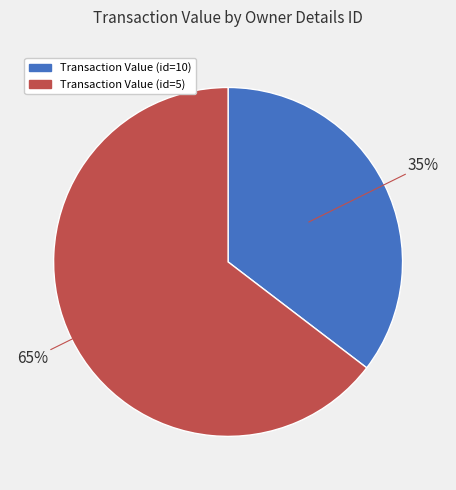

Does any single category account for the majority?

Yes